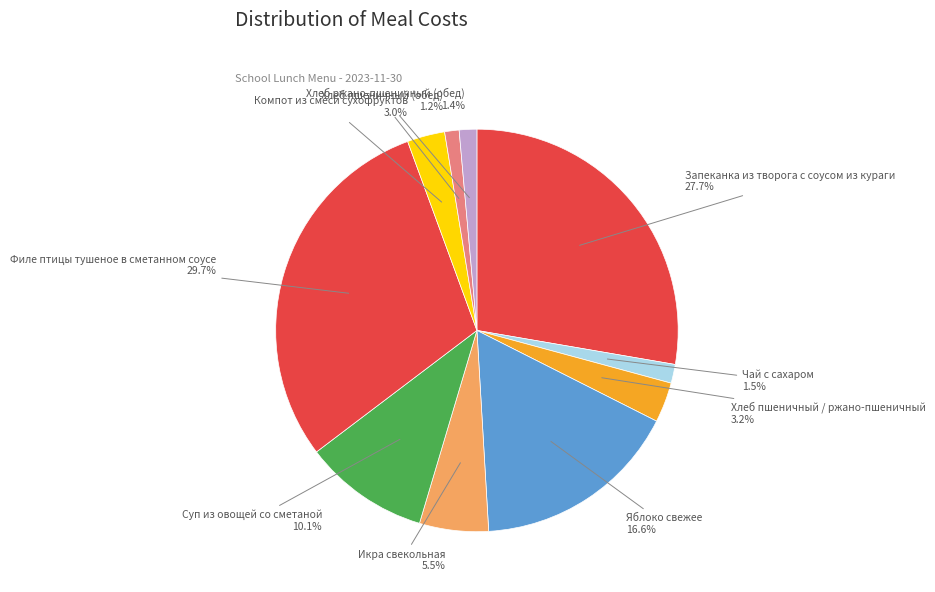

Which has a higher value, Филе птицы тушеное в сметанном соусе or Хлеб пшеничный (обед)?

Филе птицы тушеное в сметанном соусе